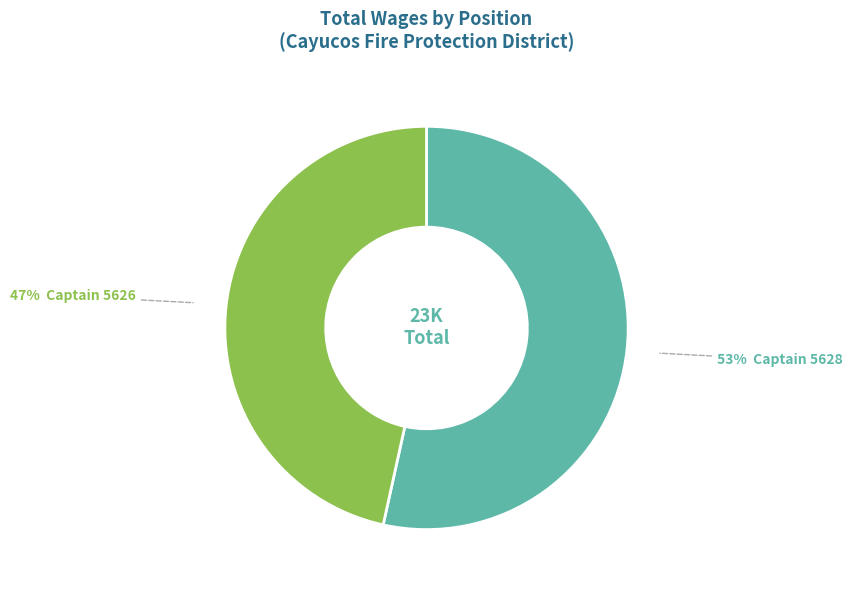

Is there a majority slice in this chart?

Yes